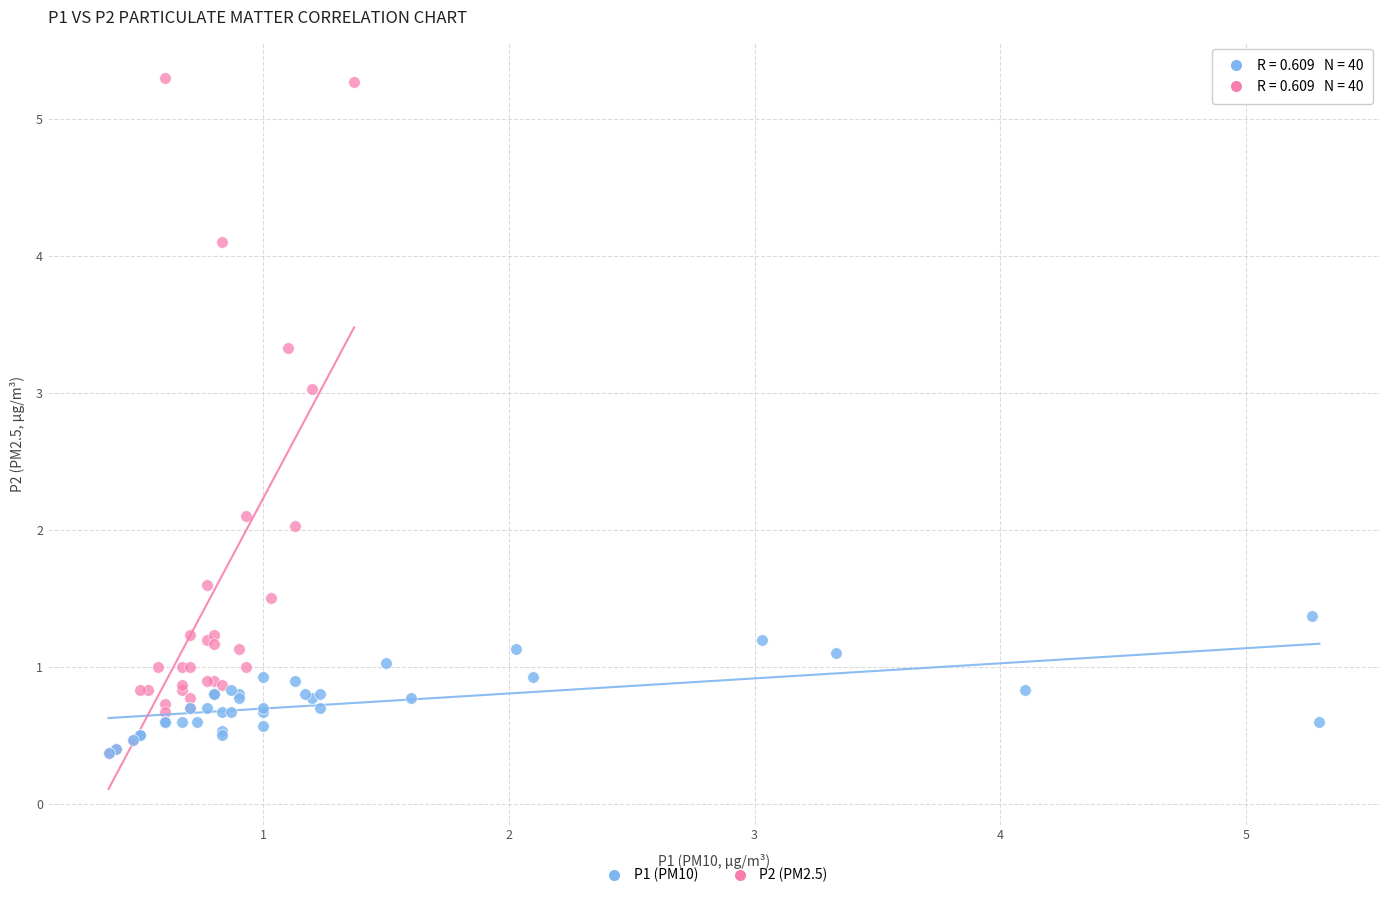

Which series reaches the maximum Y coordinate?

P2 (PM2.5)